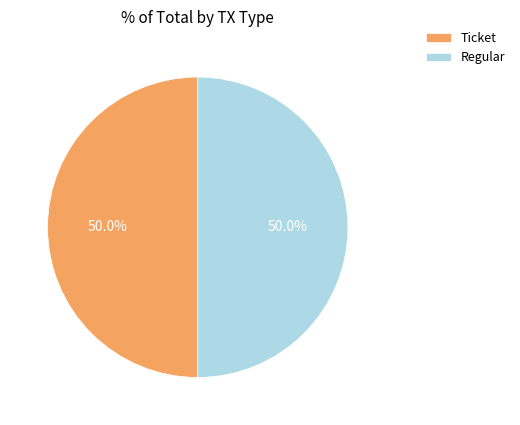

To the nearest percent, what is the difference between the Regular and Ticket slice percentages?

0%